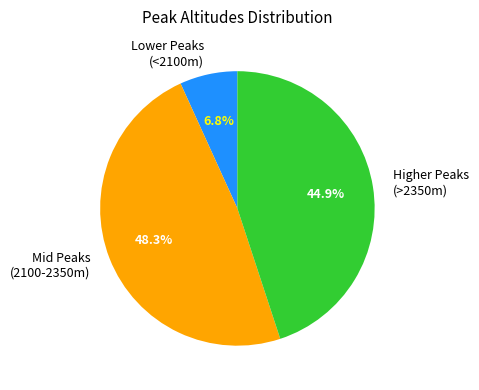

Does Mid Peaks (2100-2350m) account for over 50% of the chart?

No